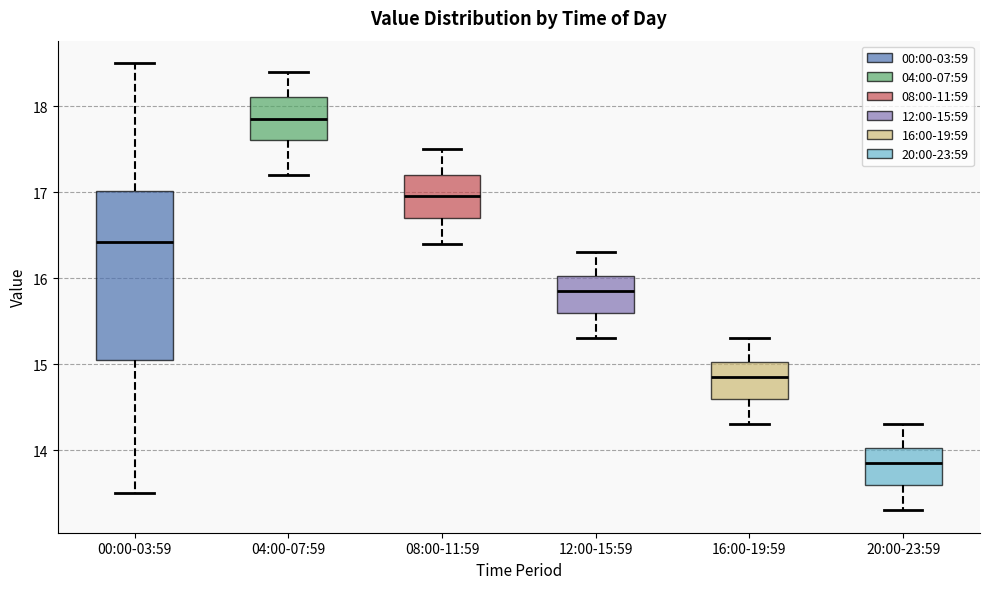

Which box has the highest median line?

04:00-07:59